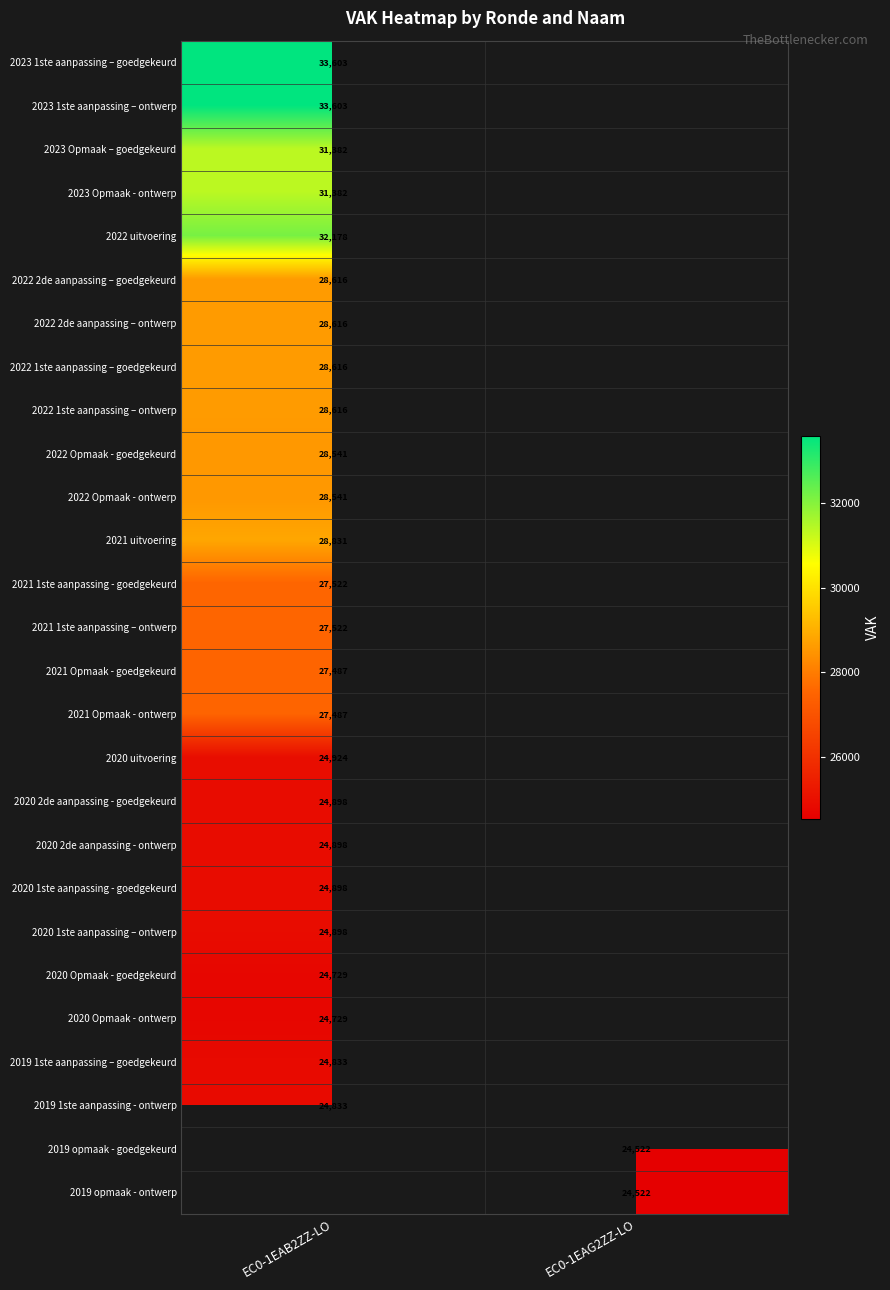

The 2023 1ste aanpassing – ontwerp series shows 15136 at EC0-1EAB2ZZ-LO. True or false?

False